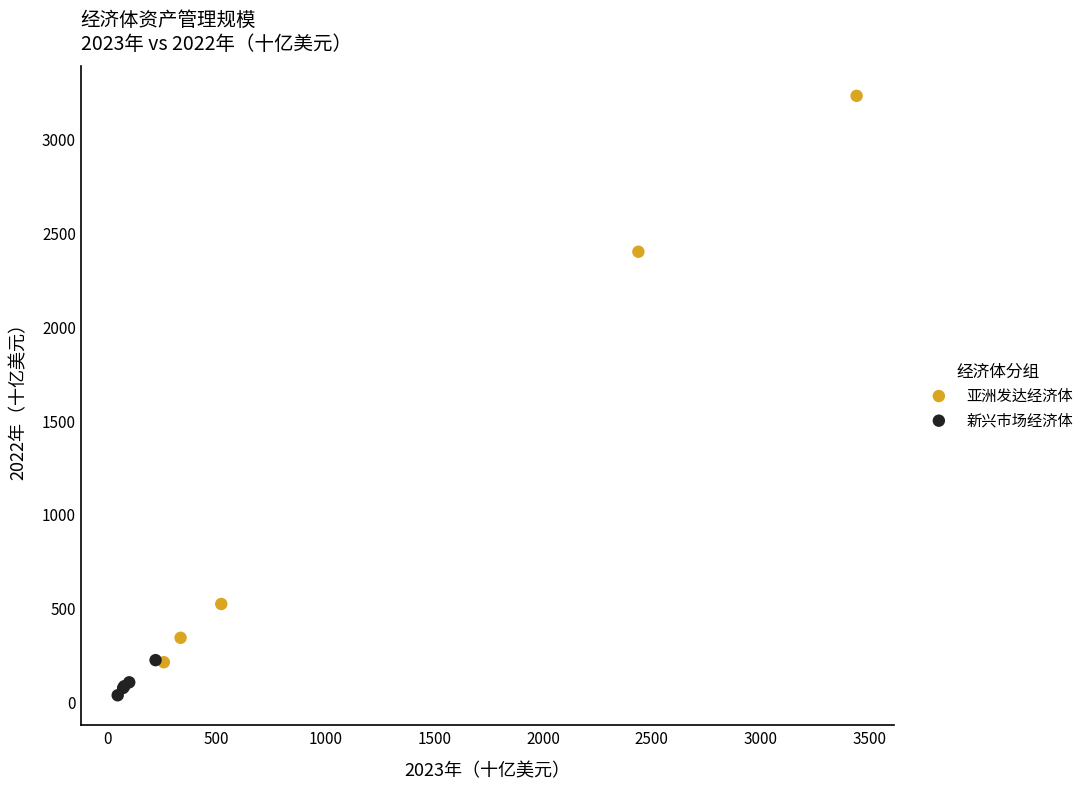

Which series has the widest spread of Y values?

亚洲发达经济体